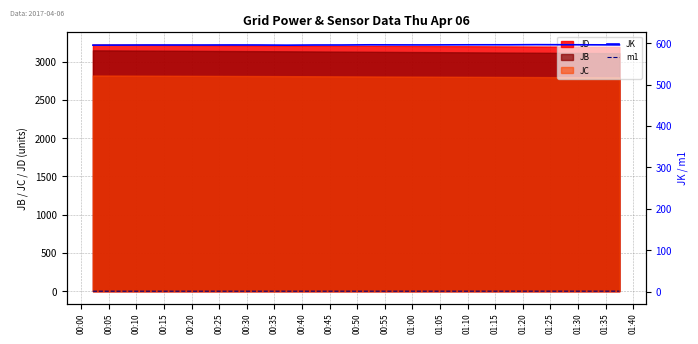

True or false: JB and JD cross at least once.

False